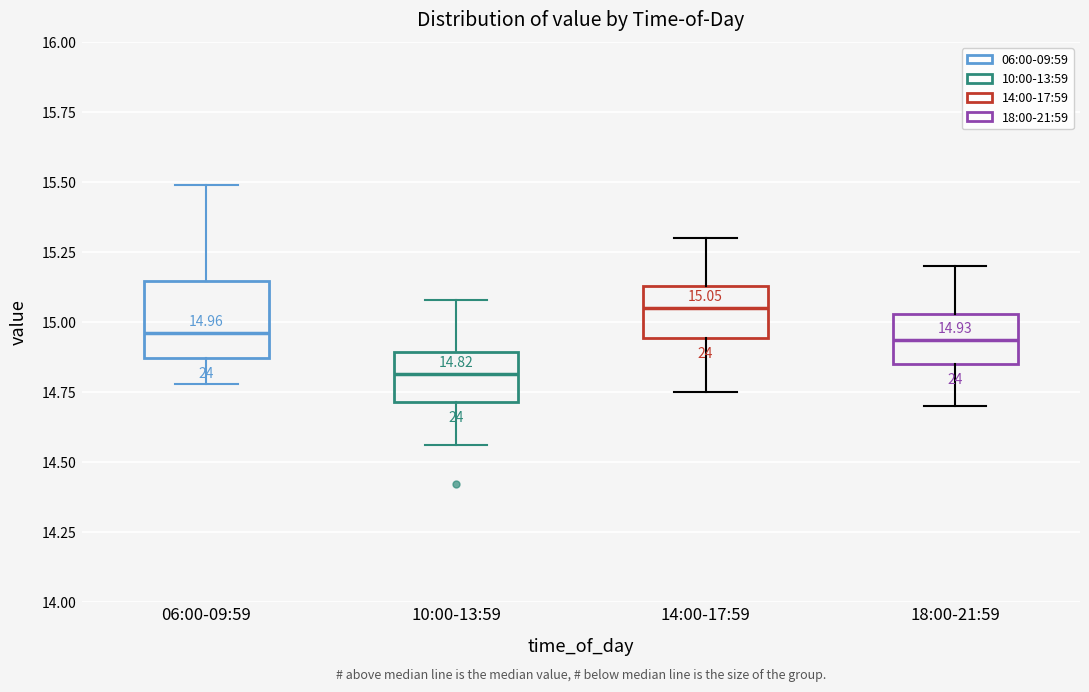

Which box is the tallest, from its lower edge to its upper edge?

06:00-09:59